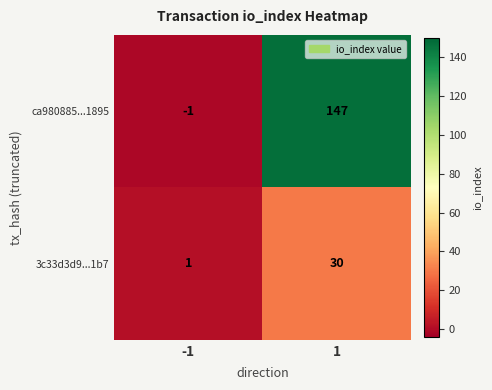

Between -1 and 1, which series saw the biggest shift?

ca980885...1895